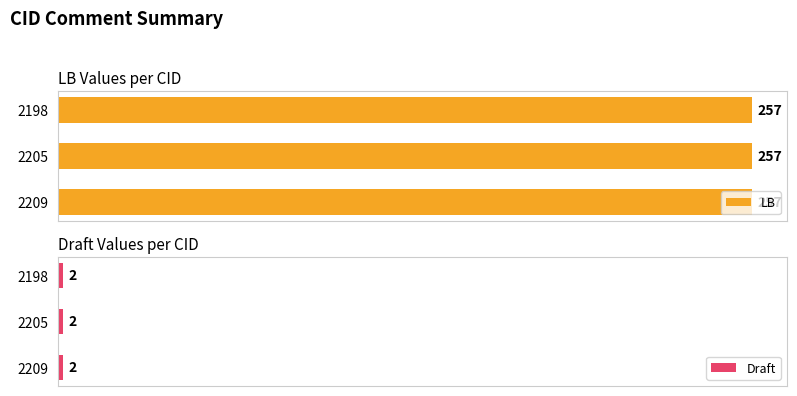

Rank the series by their maximum value, from highest to lowest.

LB, Draft